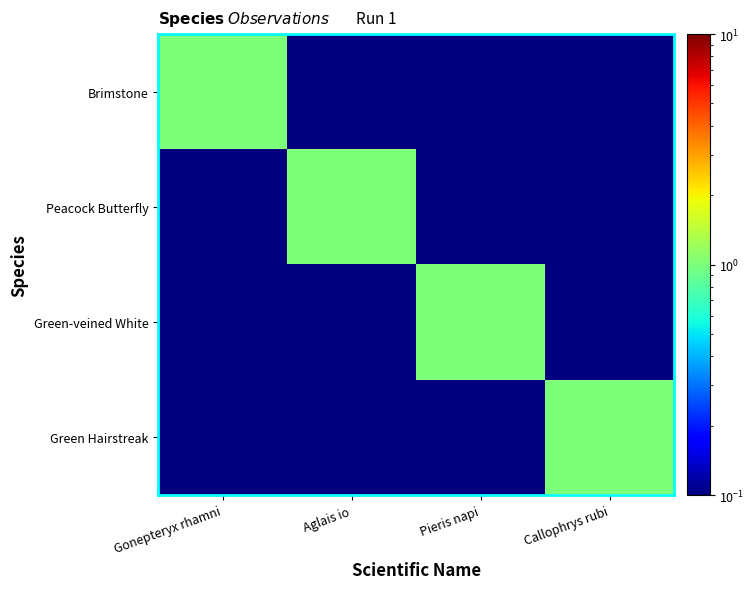

Reading right to left, extract all data points from this chart.

Brimstone: Callophrys rubi=0.1	Pieris napi=0.1	Aglais io=0.1	Gonepteryx rhamni=1.0
Peacock Butterfly: Callophrys rubi=0.1	Pieris napi=0.1	Aglais io=1.0	Gonepteryx rhamni=0.1
Green-veined White: Callophrys rubi=0.1	Pieris napi=1.0	Aglais io=0.1	Gonepteryx rhamni=0.1
Green Hairstreak: Callophrys rubi=1.0	Pieris napi=0.1	Aglais io=0.1	Gonepteryx rhamni=0.1